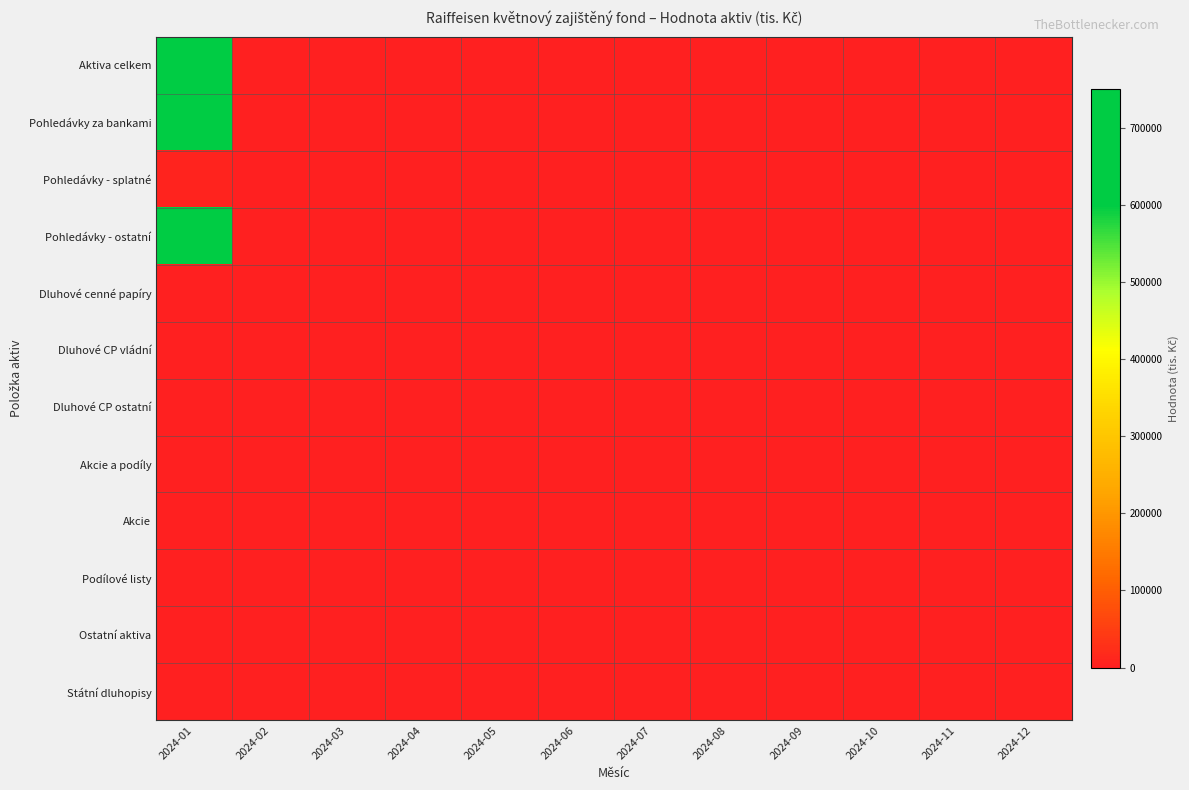

Between 2024-05 and 2024-02, which is larger?

2024-05